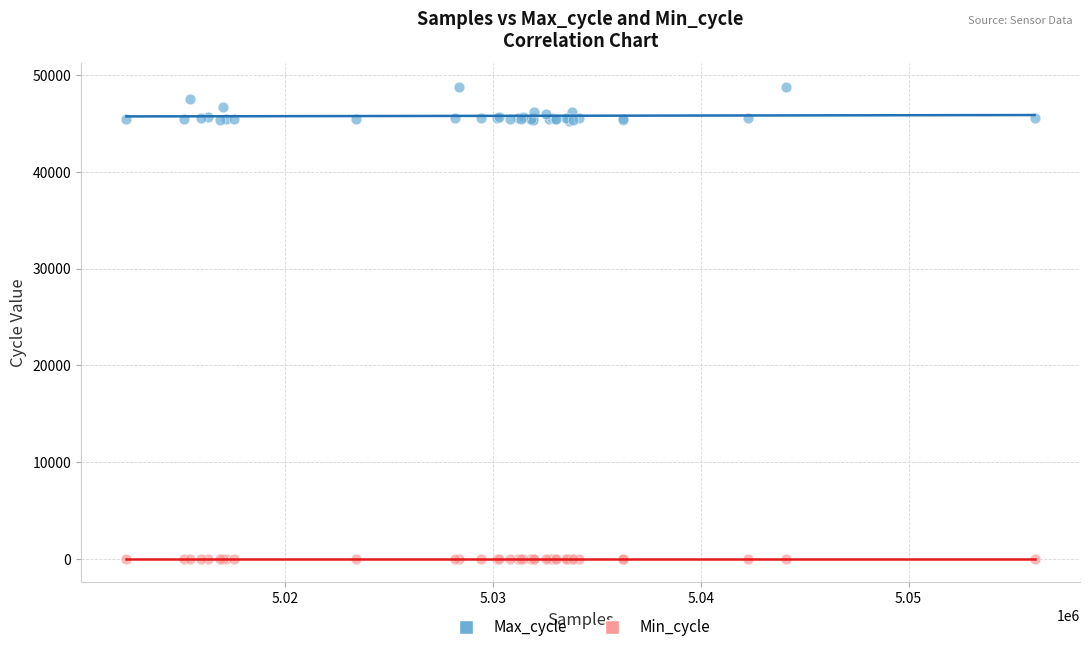

Which series contains the highest Y value?

Max_cycle